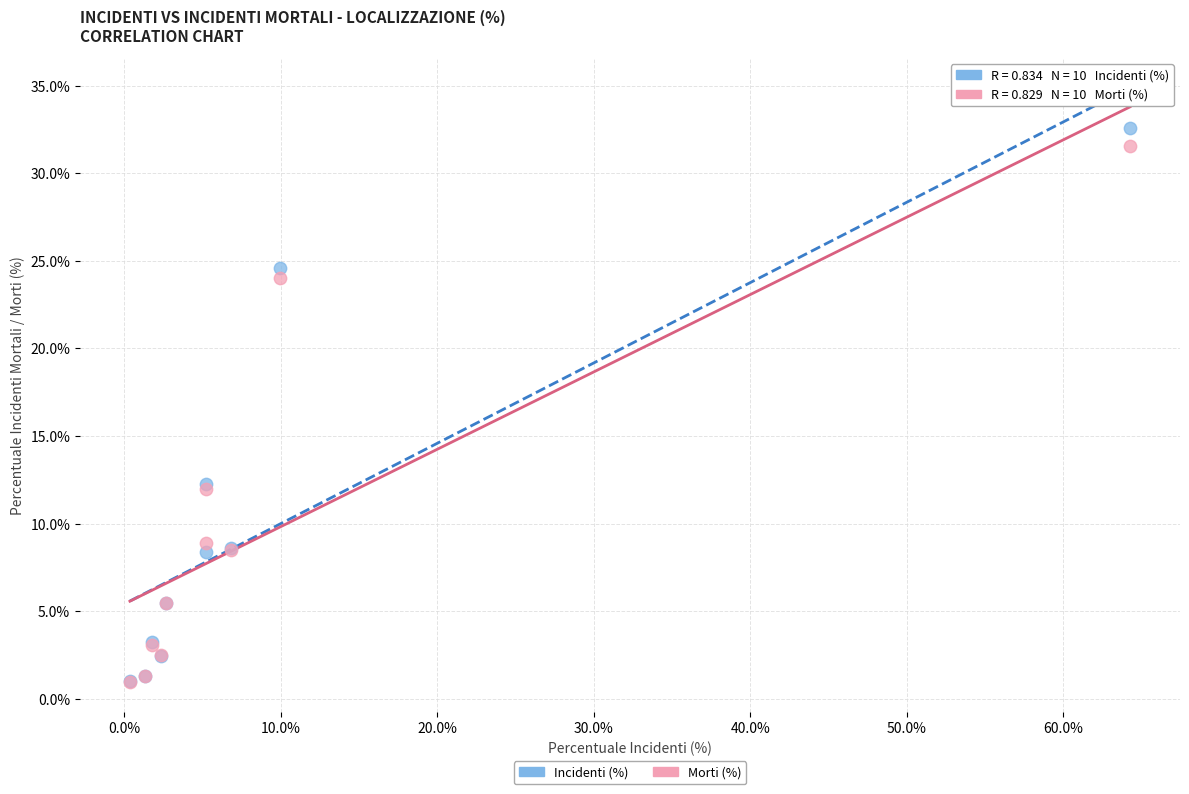

What are all the series names shown in the legend?

Incidenti (%), Morti (%)